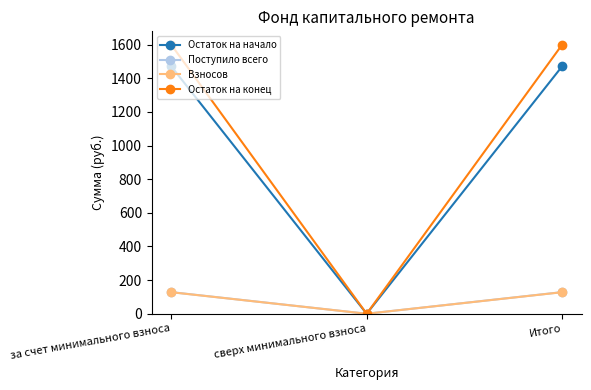

What is the spread (max minus min) of values at за счет минимального взноса?

1471.6